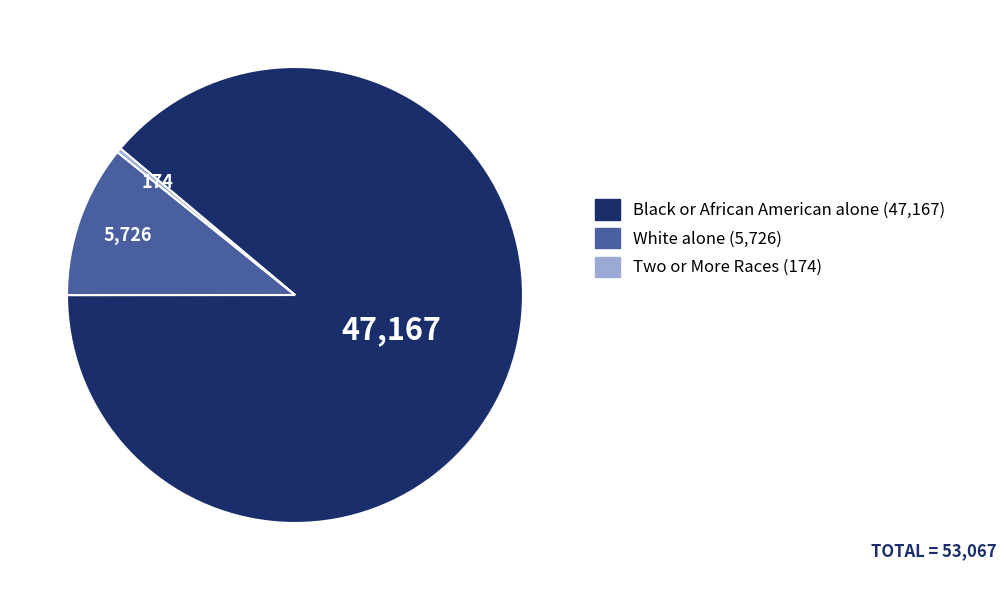

Is there a majority slice in this chart?

Yes